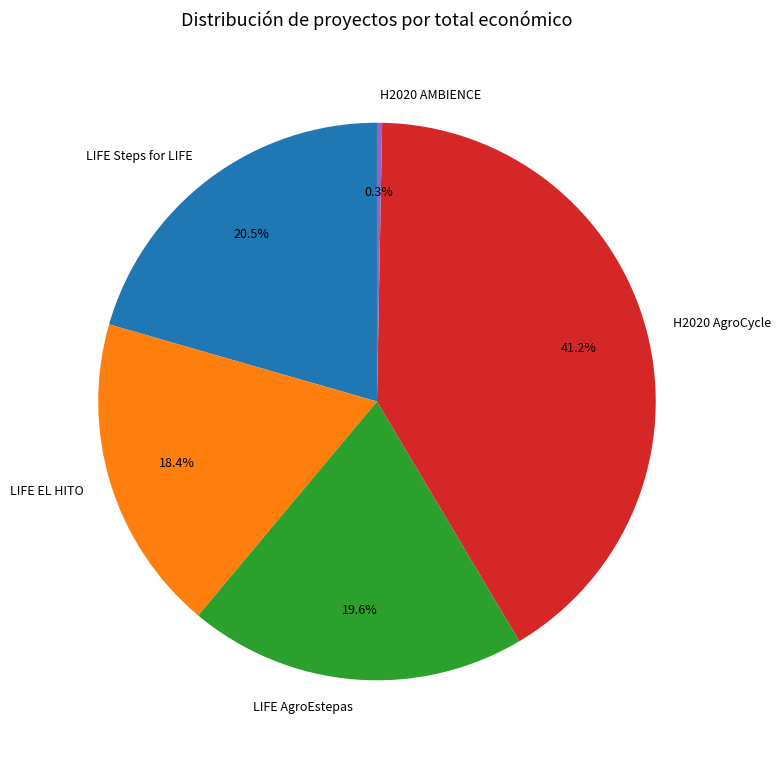

Between LIFE Steps for LIFE and LIFE AgroEstepas, which is larger?

LIFE Steps for LIFE